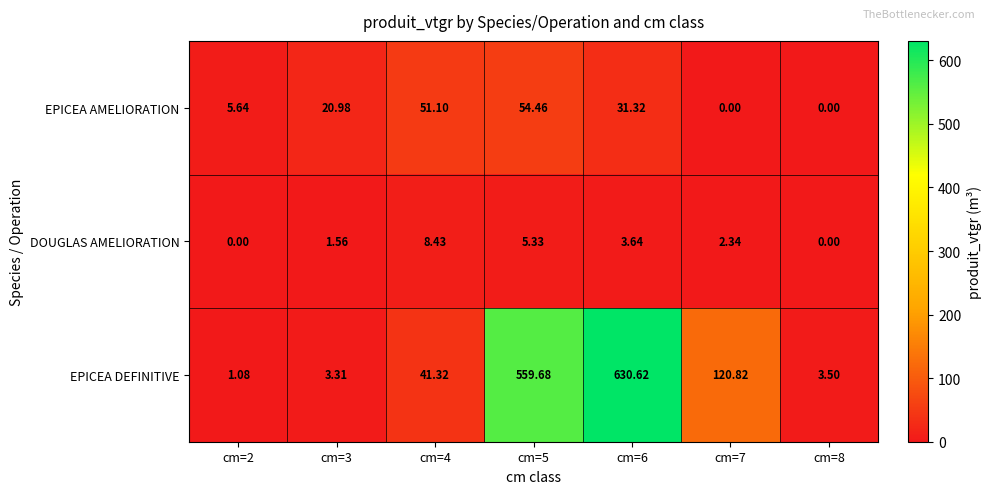

Rank the series by their maximum value, from lowest to highest.

DOUGLAS AMELIORATION, EPICEA AMELIORATION, EPICEA DEFINITIVE